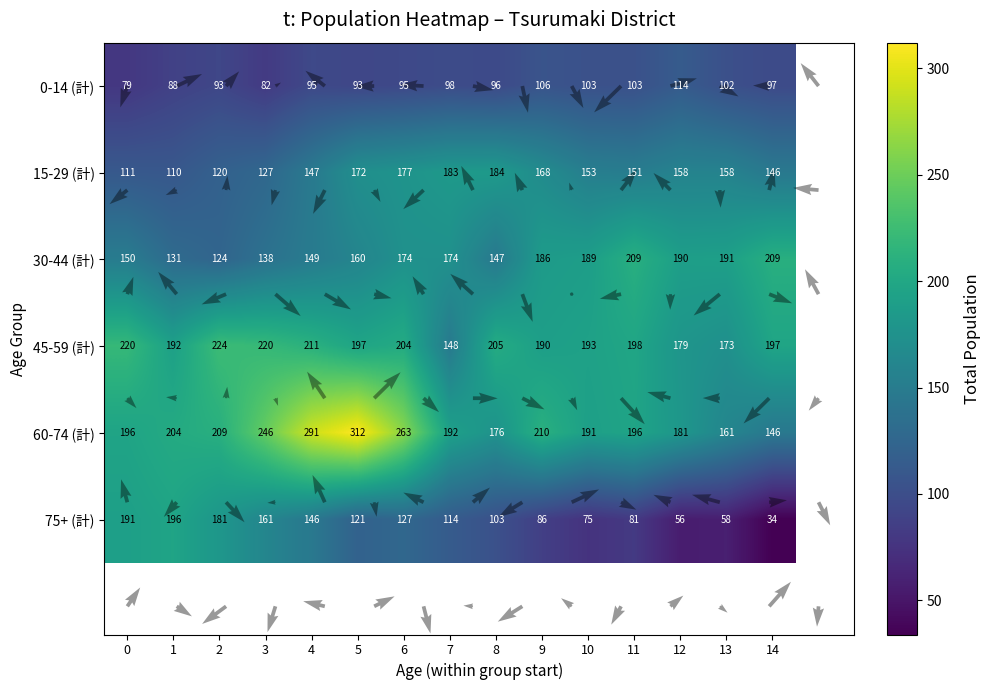

Which series has the largest total across all categories?

60-74 (計)